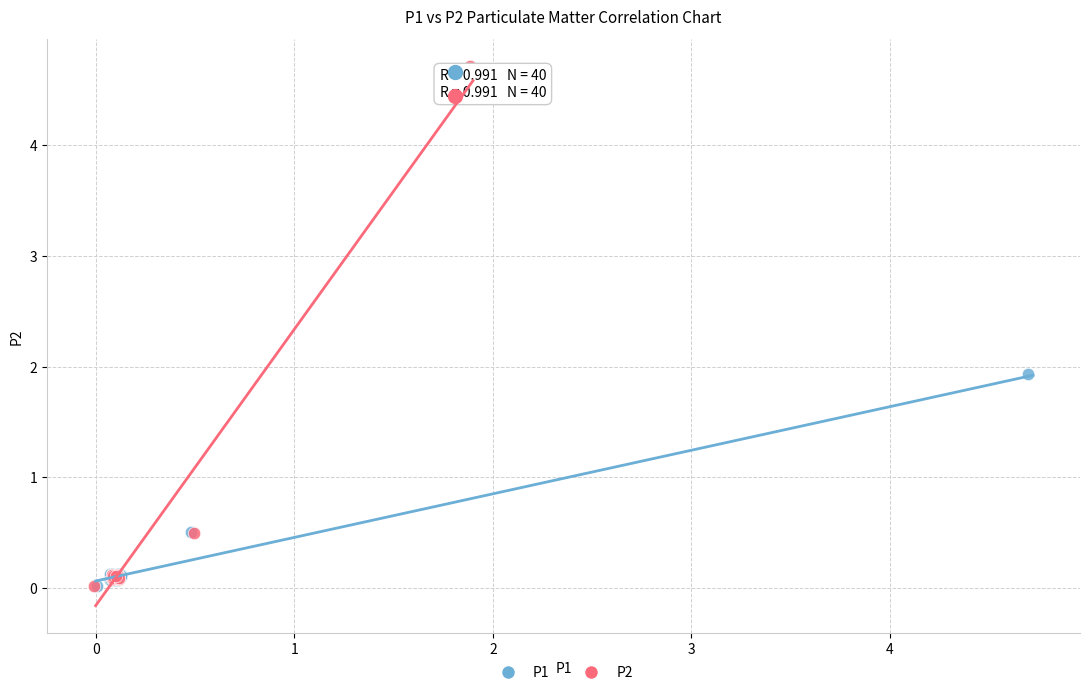

Which series reaches the maximum Y coordinate?

P2